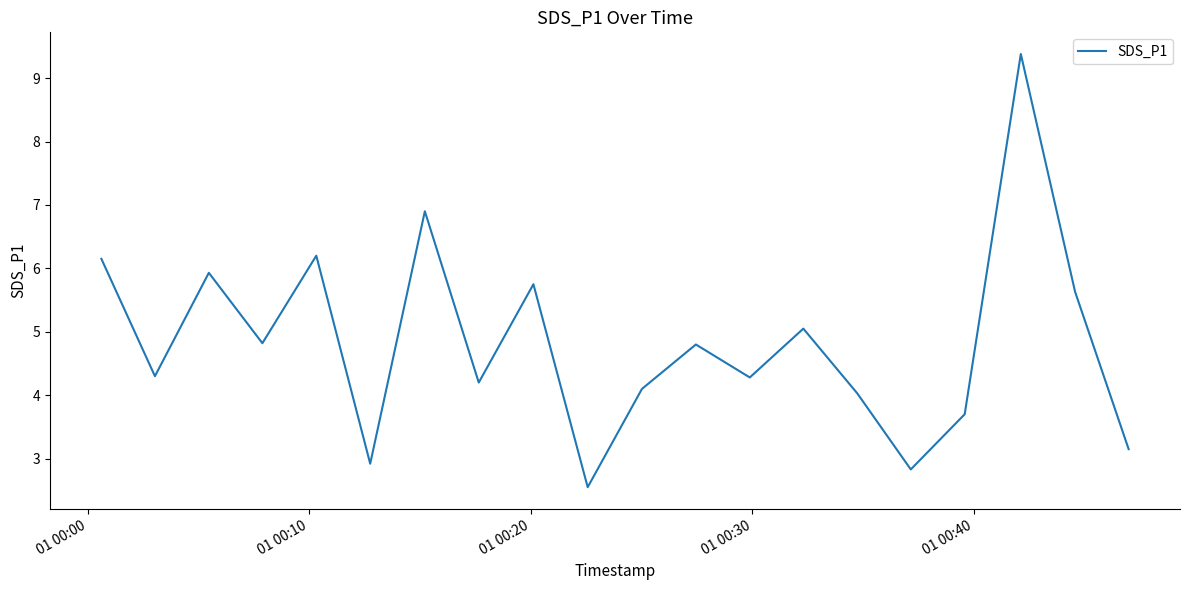

What is the maximum value shown in the chart?

9.4